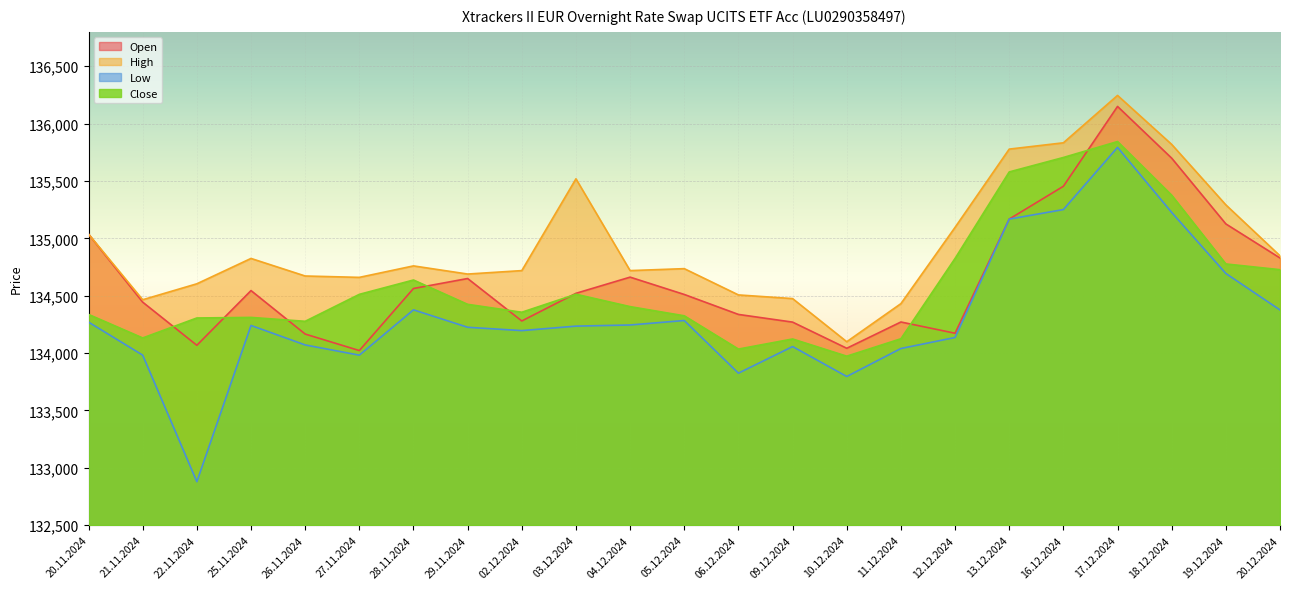

At which category is the sum across all series the highest?

17.12.2024